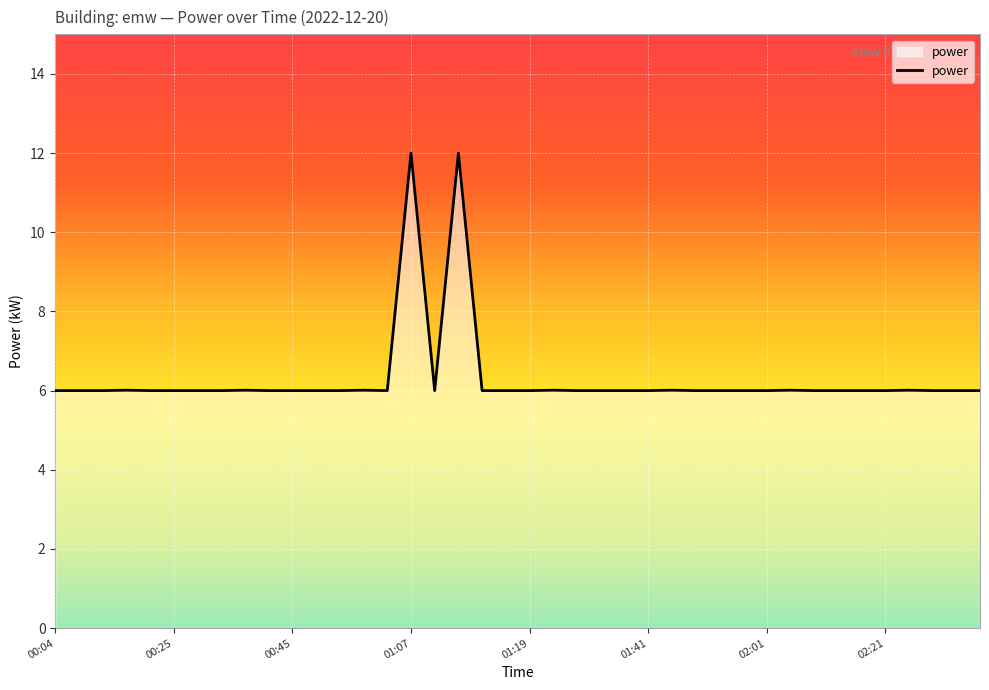

What is the maximum value shown in the chart?

12.0